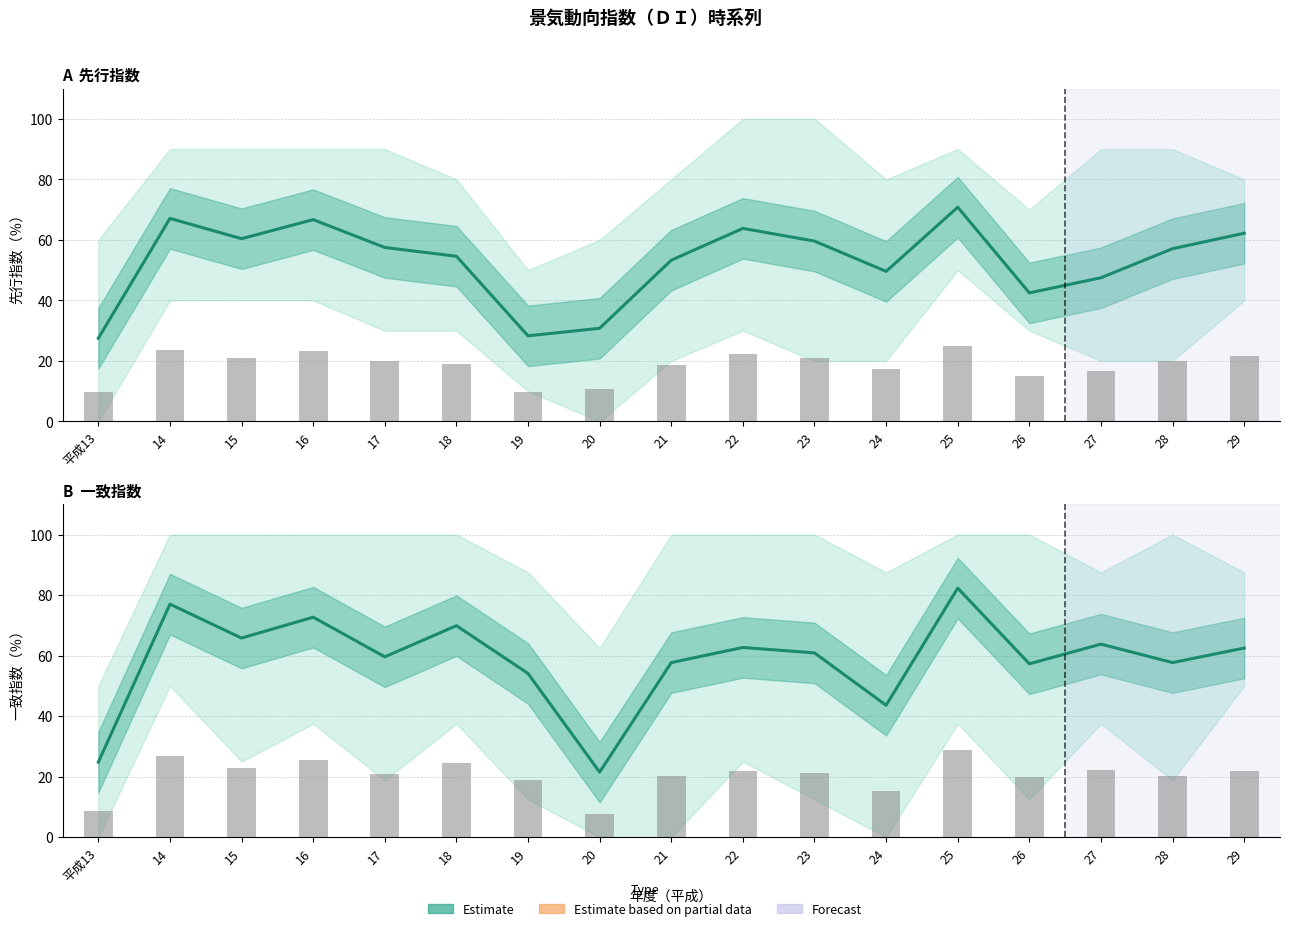

What is the lowest value of the 先行指数 (estimate) series?

27.5